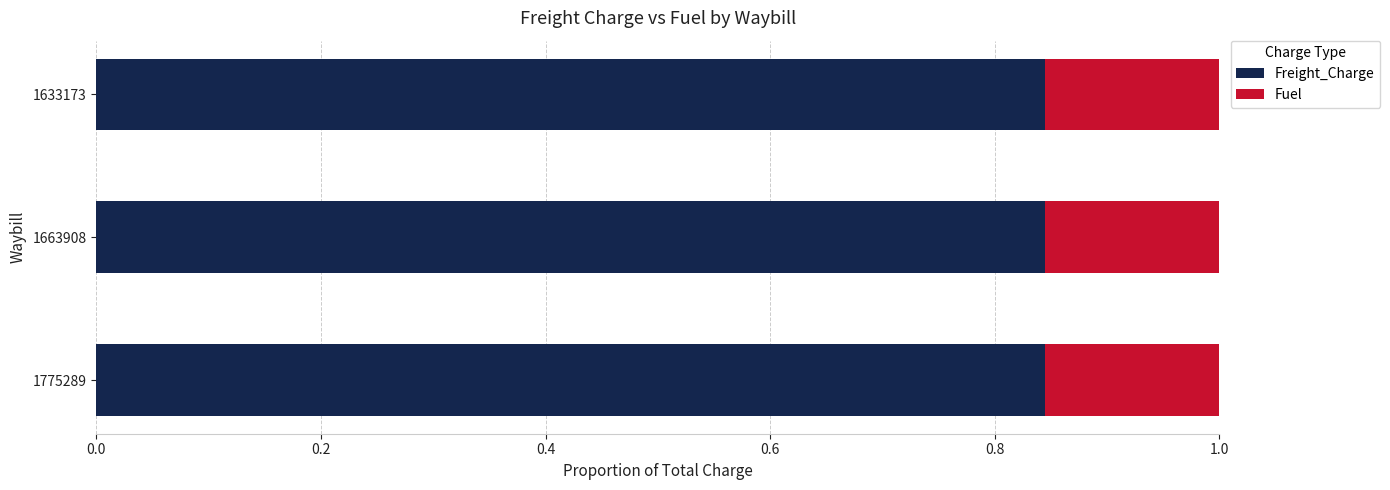

What is the total value across all series at 1663908?

1.0